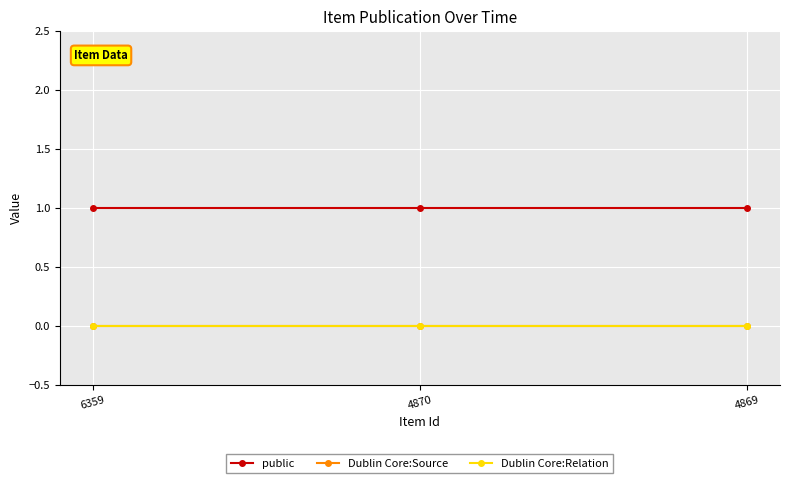

Is the value of public at 4869 greater than the value of Dublin Core:Source at 6359?

Yes